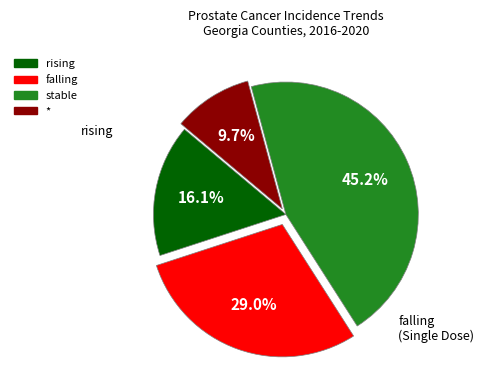

Rank the categories by value from highest to lowest.

stable, falling, rising, *